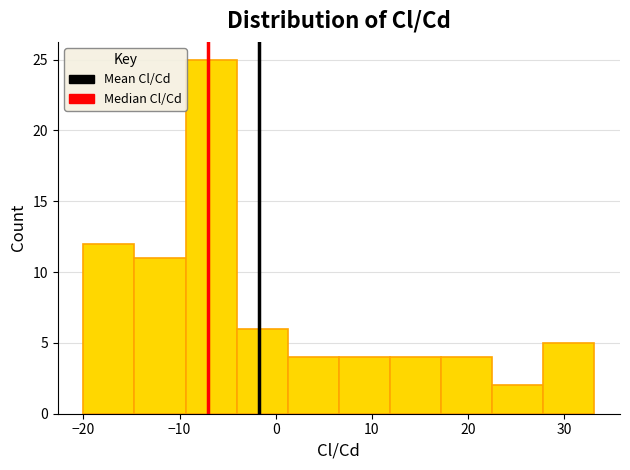

Over which range of the x-axis is the bar tallest?

-9 to -4